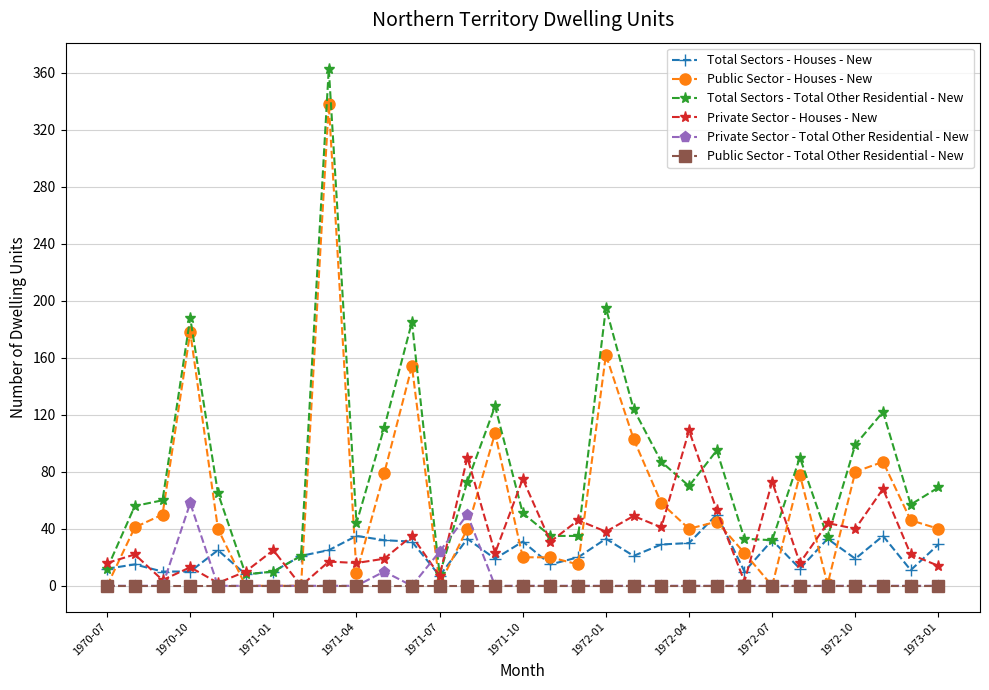

Which series has the widest spread of values?

Total Sectors - Total Other Residential - New